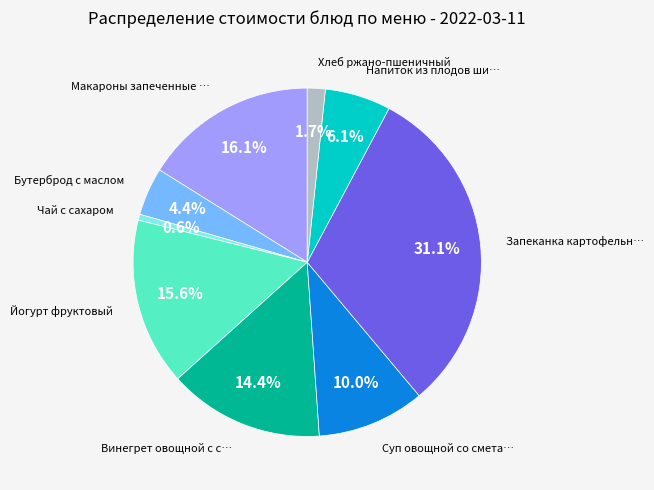

Is there any slice that represents more than half of the pie?

No